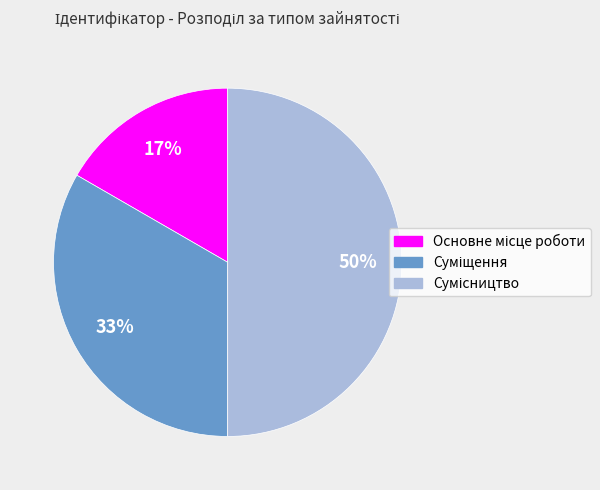

To the nearest percent, what is the difference between the largest and smallest slice percentages?

33%